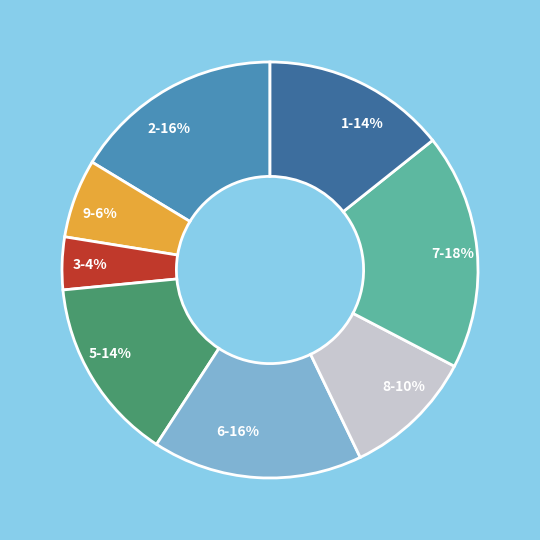

To the nearest percent, what is the difference between the largest and smallest slice percentages?

14%